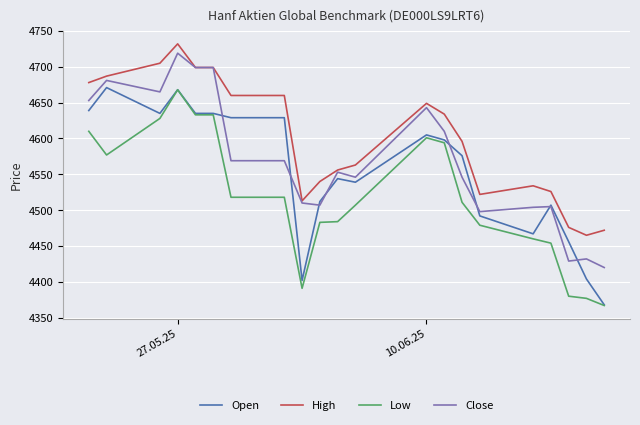

List the series in order of their overall mean, highest first.

High, Close, Open, Low